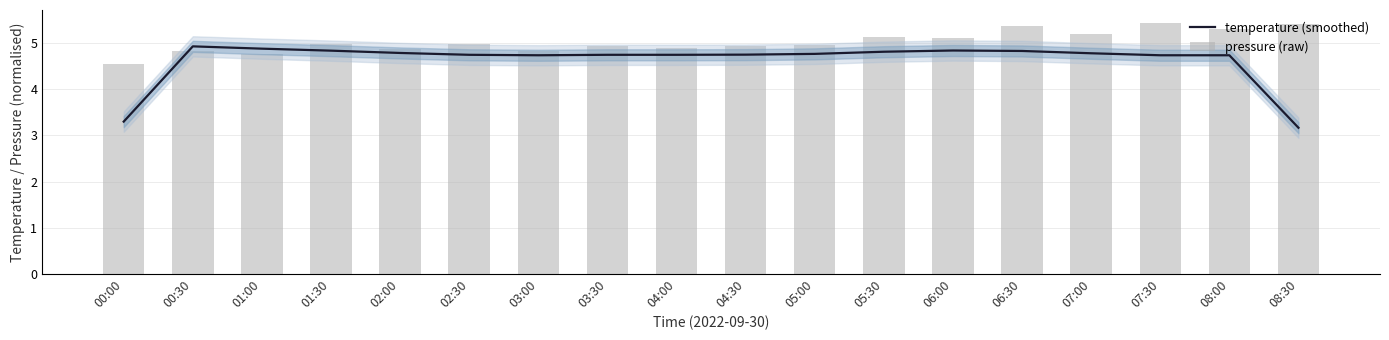

Which category has the highest value in the pressure (raw) series?

07:30